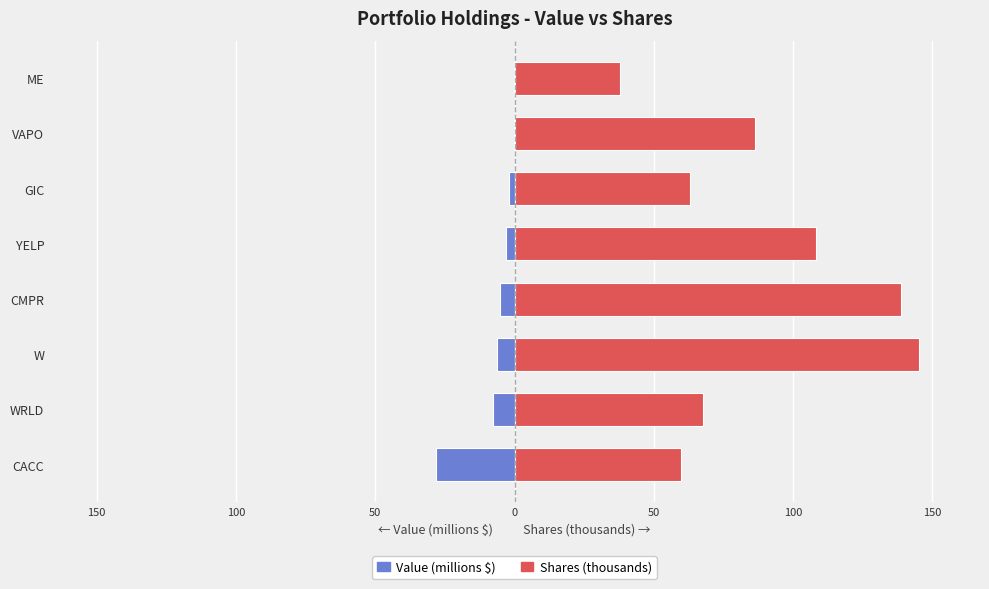

Reading right to left, what are all the values shown in this chart?

Value (millions $): -0.1	-0.2	-2.1	-3.0	-5.4	-6.3	-7.6	-28.3
Shares (thousands): 37.9	86.4	63.1	108.1	138.6	145.3	67.6	59.7